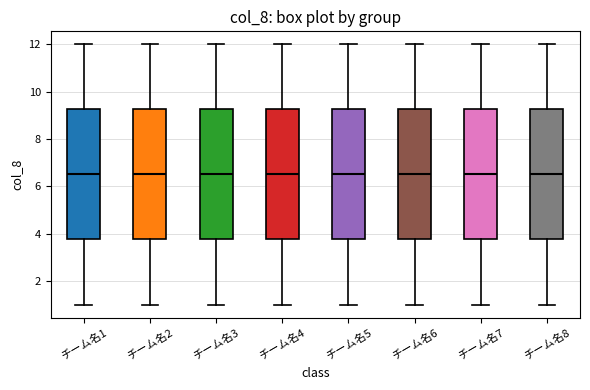

Reading left to right, read every box against the y-axis: the position of its median line, the range the box covers, and the ends of its whiskers. The values are not printed on the chart, so give them approximately, as read against the axis.

チーム名1: median 6.6, box 3.8 to 9.2, whiskers 1.0 to 12.0
チーム名2: median 6.6, box 3.8 to 9.2, whiskers 1.0 to 12.0
チーム名3: median 6.6, box 3.8 to 9.2, whiskers 1.0 to 12.0
チーム名4: median 6.6, box 3.8 to 9.2, whiskers 1.0 to 12.0
チーム名5: median 6.6, box 3.8 to 9.2, whiskers 1.0 to 12.0
チーム名6: median 6.6, box 3.8 to 9.2, whiskers 1.0 to 12.0
チーム名7: median 6.6, box 3.8 to 9.2, whiskers 1.0 to 12.0
チーム名8: median 6.6, box 3.8 to 9.2, whiskers 1.0 to 12.0